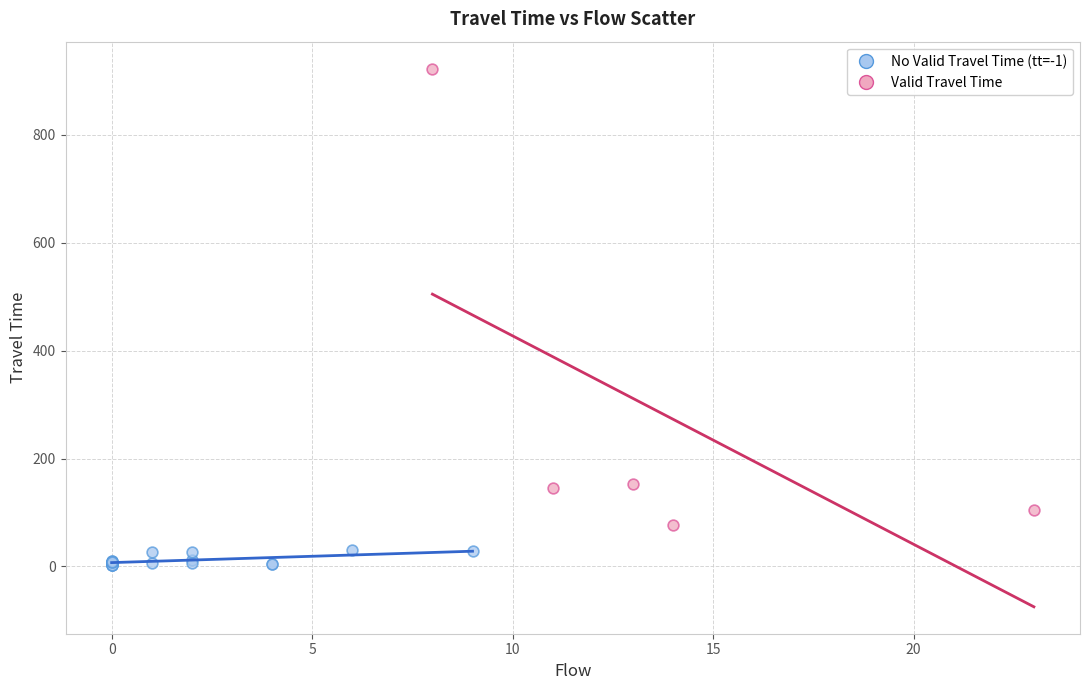

Which series contains the lowest Y value?

No Valid Travel Time (tt=-1)